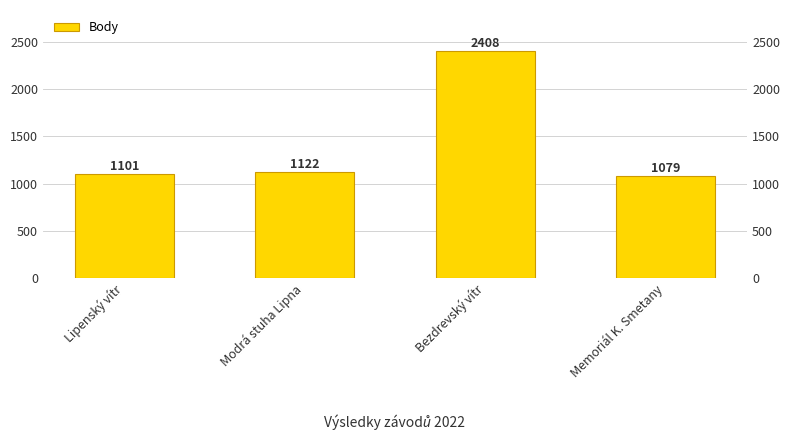

Rank the categories by value from highest to lowest.

Bezdrevský vítr, Modrá stuha Lipna, Lipenský vítr, Memoriál K. Smetany